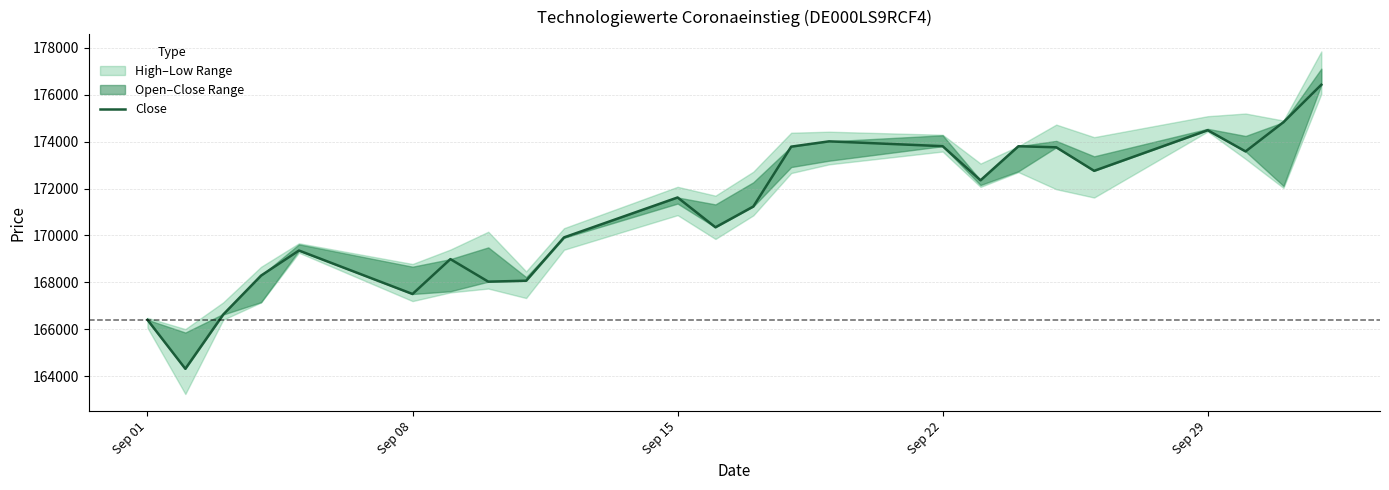

Is it true that the value at 9 is 67604?

False